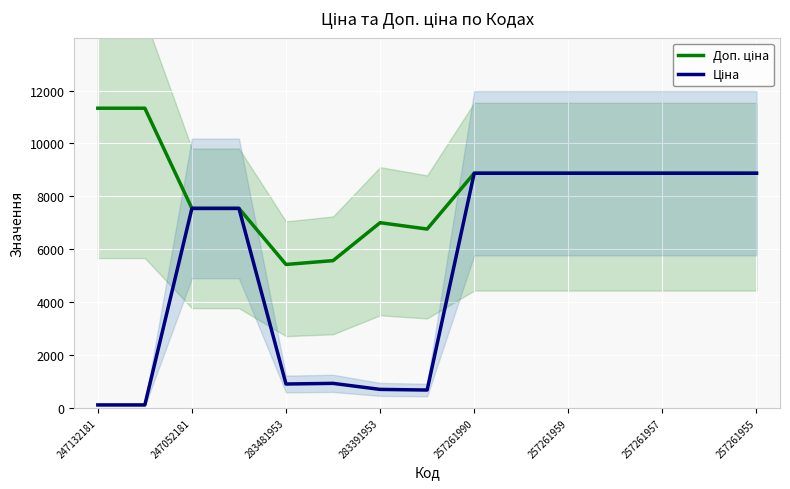

Is it true that Доп. ціна equals 3857.6 at 257261955?

False